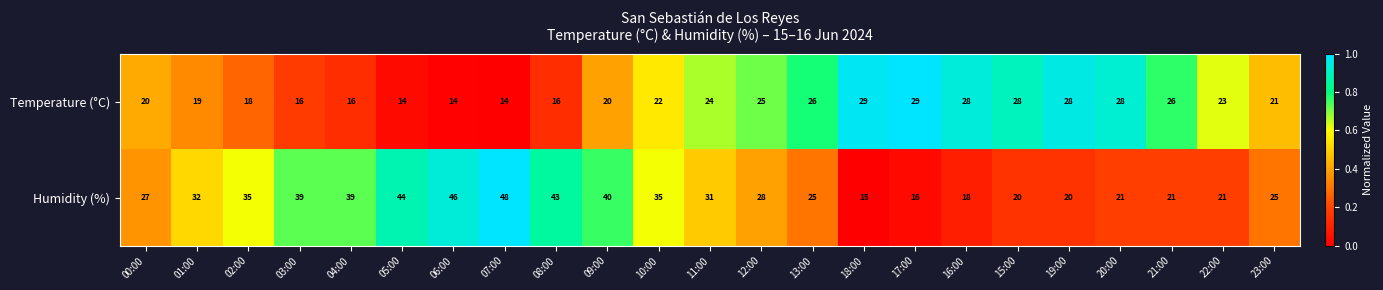

What is the sum of all Temperature (°C) values?

504